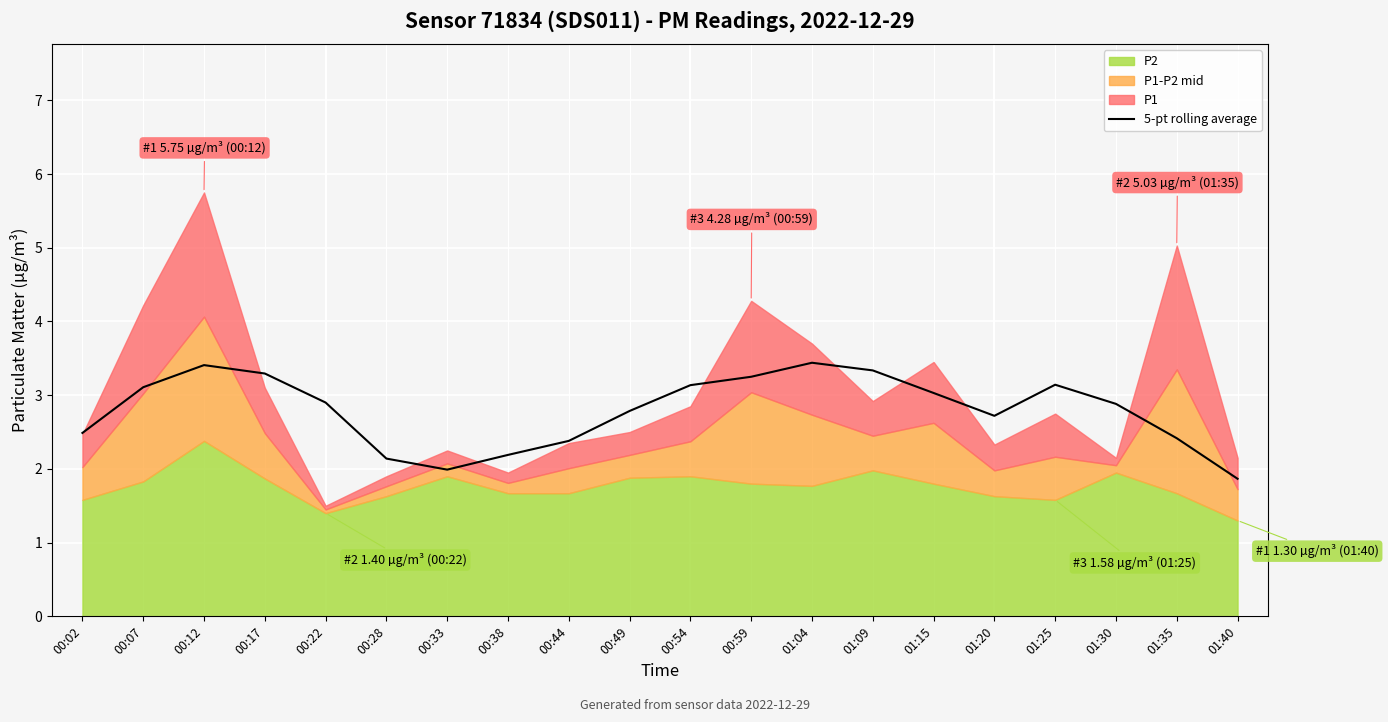

How many values are below 2?

2